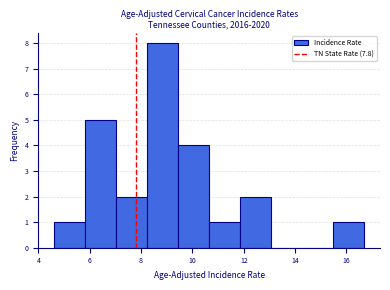

What is the height of the bar covering 8.2 to 9.4 on the x-axis? Neither the bar edges nor the heights are printed on the chart, so give them approximately, as read against the axes.

8